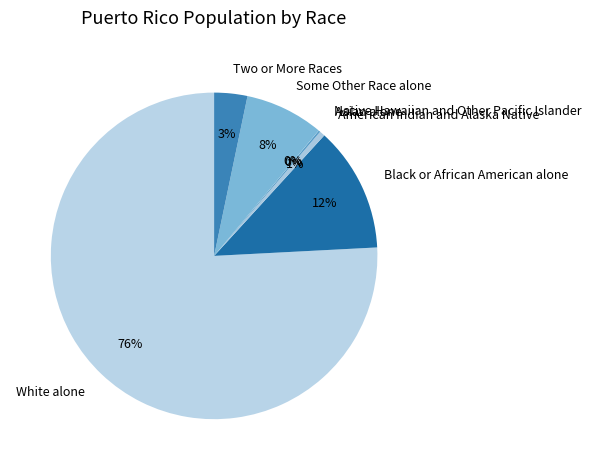

What is the largest slice in the pie chart?

White alone